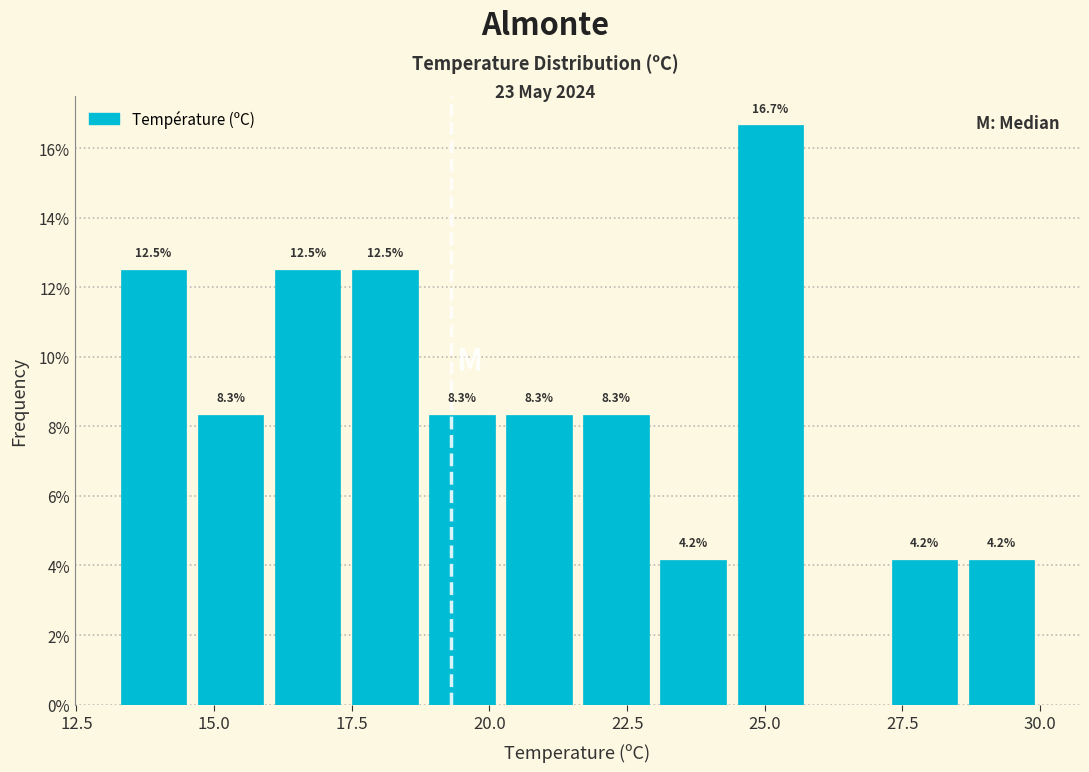

Around what value on the x-axis is the tallest bar? Give the approximate position of its centre, as read against the axis.

25.0